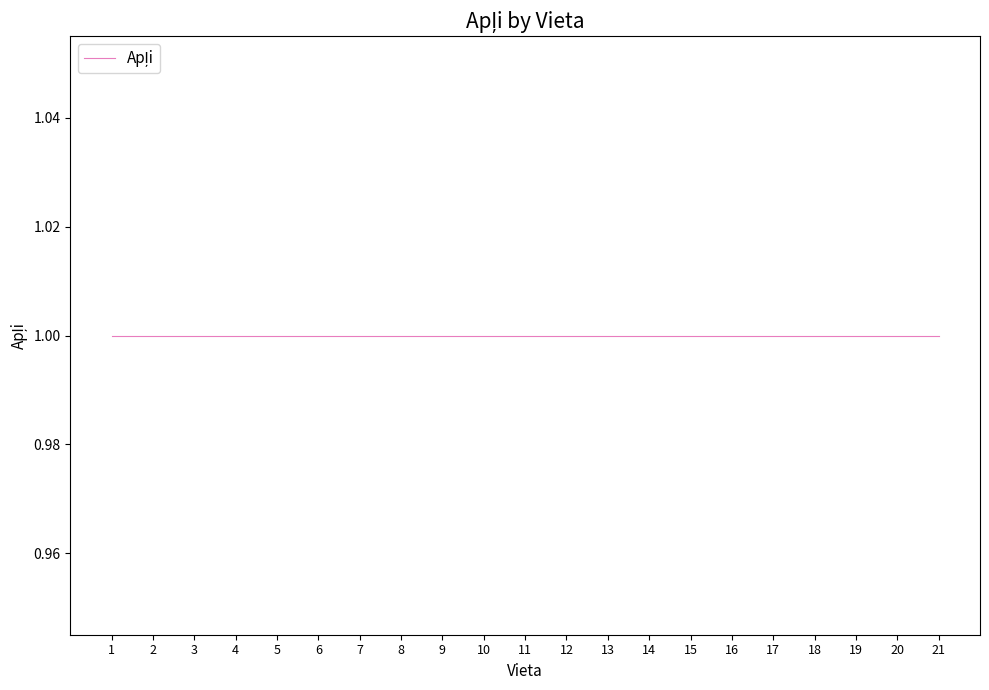

Which category has the highest value in the Apļi series?

1